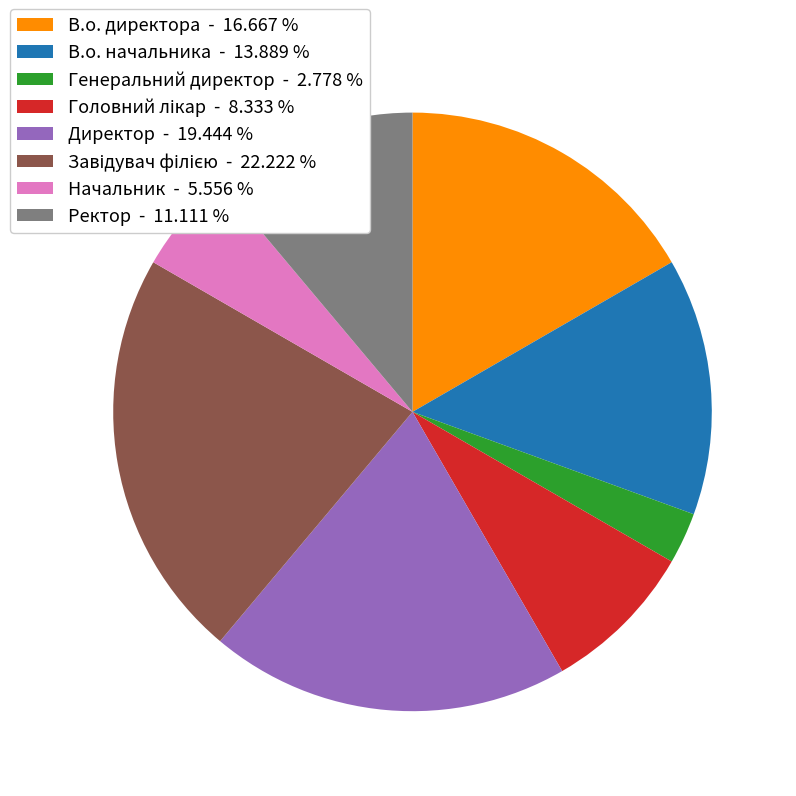

How many slices are in this pie chart?

8